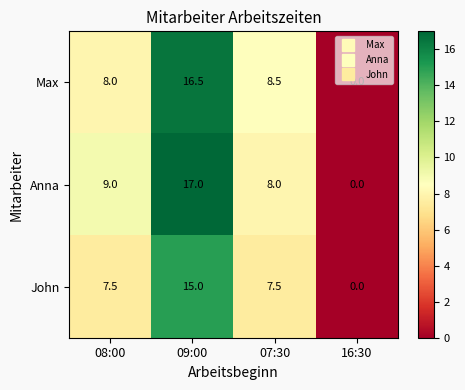

How many values in John are above zero?

3